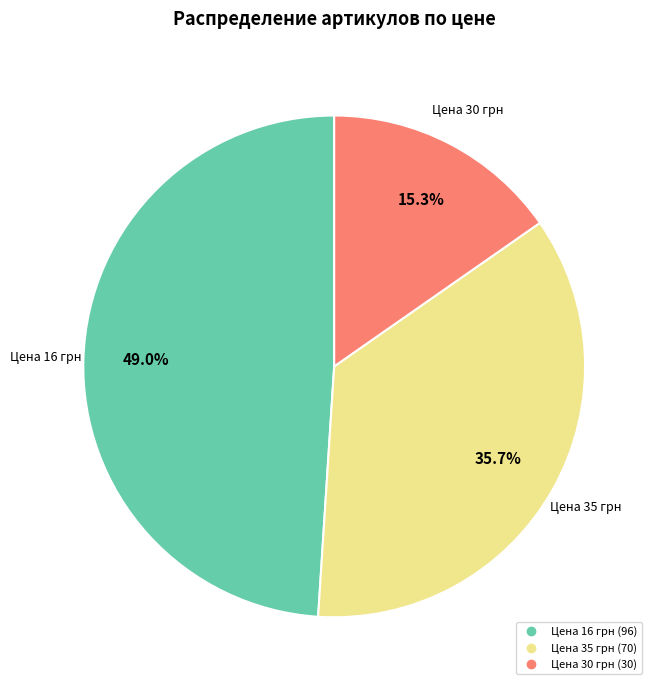

Does any single category account for the majority?

No